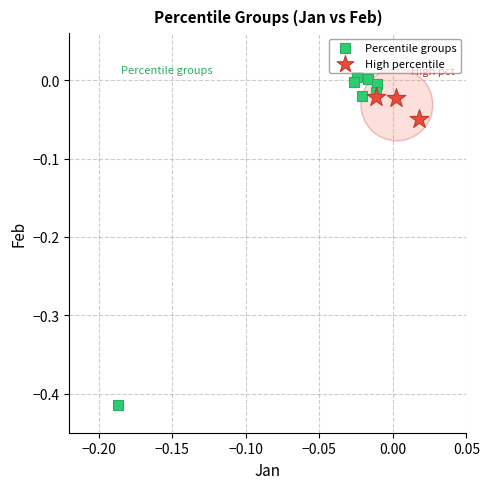

Which series reaches the maximum Y coordinate?

Percentile groups